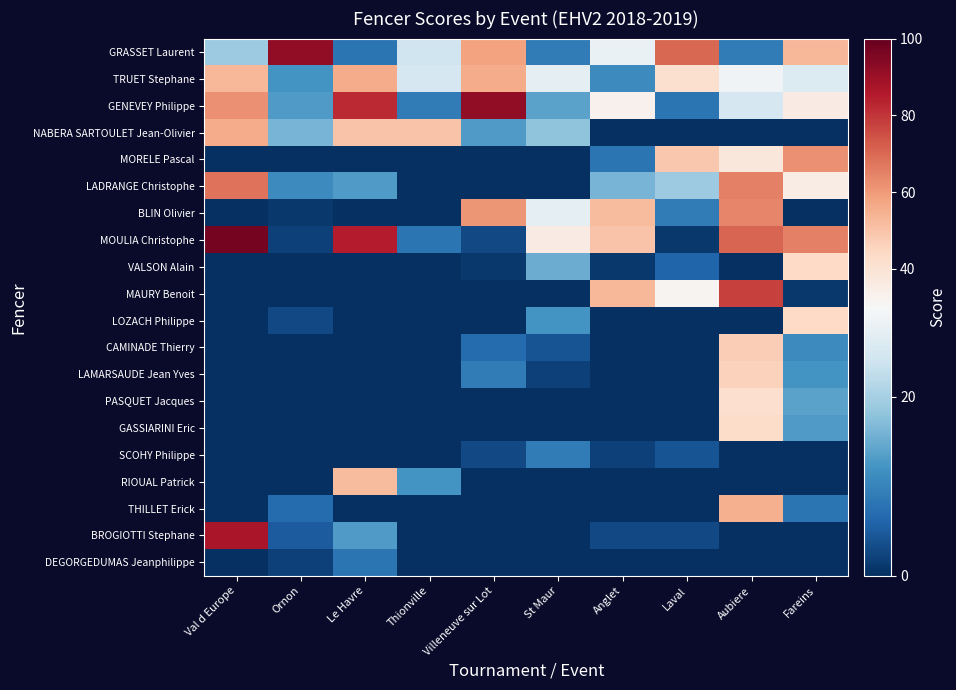

Reading right to left, list all the values displayed in this chart.

GRASSET Laurent: Fareins=53	Aubiere=9	Laval=70	Anglet=28	St Maur=9	Villeneuve sur Lot=58	Thionville=24	Le Havre=8	Ornon=92	Val d Europe=19
TRUET Stephane: Fareins=26	Aubiere=29	Laval=41	Anglet=11	St Maur=27	Villeneuve sur Lot=56	Thionville=25	Le Havre=56	Ornon=12	Val d Europe=53
GENEVEY Philippe: Fareins=36	Aubiere=25	Laval=8	Anglet=33	St Maur=14	Villeneuve sur Lot=92	Thionville=9	Le Havre=82	Ornon=13	Val d Europe=62
NABERA SARTOULET Jean-Olivier: Fareins=0	Aubiere=0	Laval=0	Anglet=0	St Maur=18	Villeneuve sur Lot=13	Thionville=50	Le Havre=50	Ornon=16	Val d Europe=56
MORELE Pascal: Fareins=62	Aubiere=38	Laval=49	Anglet=8	St Maur=0	Villeneuve sur Lot=0	Thionville=0	Le Havre=0	Ornon=0	Val d Europe=0
LADRANGE Christophe: Fareins=35	Aubiere=65	Laval=19	Anglet=16	St Maur=0	Villeneuve sur Lot=0	Thionville=0	Le Havre=13	Ornon=11	Val d Europe=68
BLIN Olivier: Fareins=0	Aubiere=64	Laval=9	Anglet=52	St Maur=27	Villeneuve sur Lot=61	Thionville=0	Le Havre=0	Ornon=1	Val d Europe=0
MOULIA Christophe: Fareins=65	Aubiere=71	Laval=1	Anglet=50	St Maur=36	Villeneuve sur Lot=3	Thionville=8	Le Havre=85	Ornon=2	Val d Europe=97
VALSON Alain: Fareins=44	Aubiere=0	Laval=6	Anglet=1	St Maur=15	Villeneuve sur Lot=1	Thionville=0	Le Havre=0	Ornon=0	Val d Europe=0
MAURY Benoit: Fareins=1	Aubiere=78	Laval=32	Anglet=53	St Maur=0	Villeneuve sur Lot=0	Thionville=0	Le Havre=0	Ornon=0	Val d Europe=0
LOZACH Philippe: Fareins=44	Aubiere=0	Laval=0	Anglet=0	St Maur=12	Villeneuve sur Lot=0	Thionville=0	Le Havre=0	Ornon=3	Val d Europe=0
CAMINADE Thierry: Fareins=11	Aubiere=47	Laval=0	Anglet=0	St Maur=4	Villeneuve sur Lot=7	Thionville=0	Le Havre=0	Ornon=0	Val d Europe=0
LAMARSAUDE Jean Yves: Fareins=12	Aubiere=46	Laval=0	Anglet=0	St Maur=2	Villeneuve sur Lot=9	Thionville=0	Le Havre=0	Ornon=0	Val d Europe=0
PASQUET Jacques: Fareins=14	Aubiere=42	Laval=0	Anglet=0	St Maur=0	Villeneuve sur Lot=0	Thionville=0	Le Havre=0	Ornon=0	Val d Europe=0
GASSIARINI Eric: Fareins=13	Aubiere=43	Laval=0	Anglet=0	St Maur=0	Villeneuve sur Lot=0	Thionville=0	Le Havre=0	Ornon=0	Val d Europe=0
SCOHY Philippe: Fareins=0	Aubiere=0	Laval=4	Anglet=2	St Maur=9	Villeneuve sur Lot=3	Thionville=0	Le Havre=0	Ornon=0	Val d Europe=0
RIOUAL Patrick: Fareins=0	Aubiere=0	Laval=0	Anglet=0	St Maur=0	Villeneuve sur Lot=0	Thionville=12	Le Havre=52	Ornon=0	Val d Europe=0
THILLET Erick: Fareins=8	Aubiere=55	Laval=0	Anglet=0	St Maur=0	Villeneuve sur Lot=0	Thionville=0	Le Havre=0	Ornon=7	Val d Europe=0
BROGIOTTI Stephane: Fareins=0	Aubiere=0	Laval=3	Anglet=3	St Maur=0	Villeneuve sur Lot=0	Thionville=0	Le Havre=13	Ornon=5	Val d Europe=87
DEGORGEDUMAS Jeanphilippe: Fareins=0	Aubiere=0	Laval=0	Anglet=0	St Maur=0	Villeneuve sur Lot=0	Thionville=0	Le Havre=8	Ornon=2	Val d Europe=0